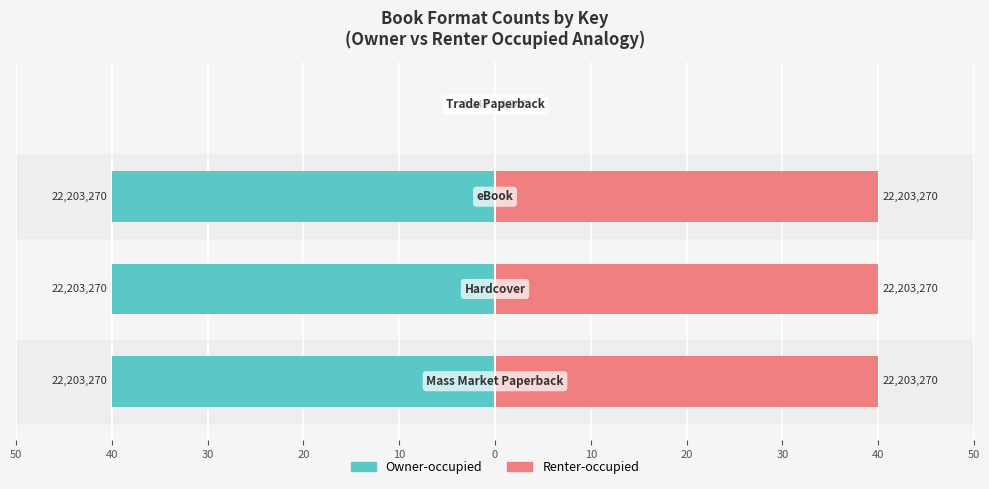

What are all the series names shown in the legend?

Owner-occupied, Renter-occupied